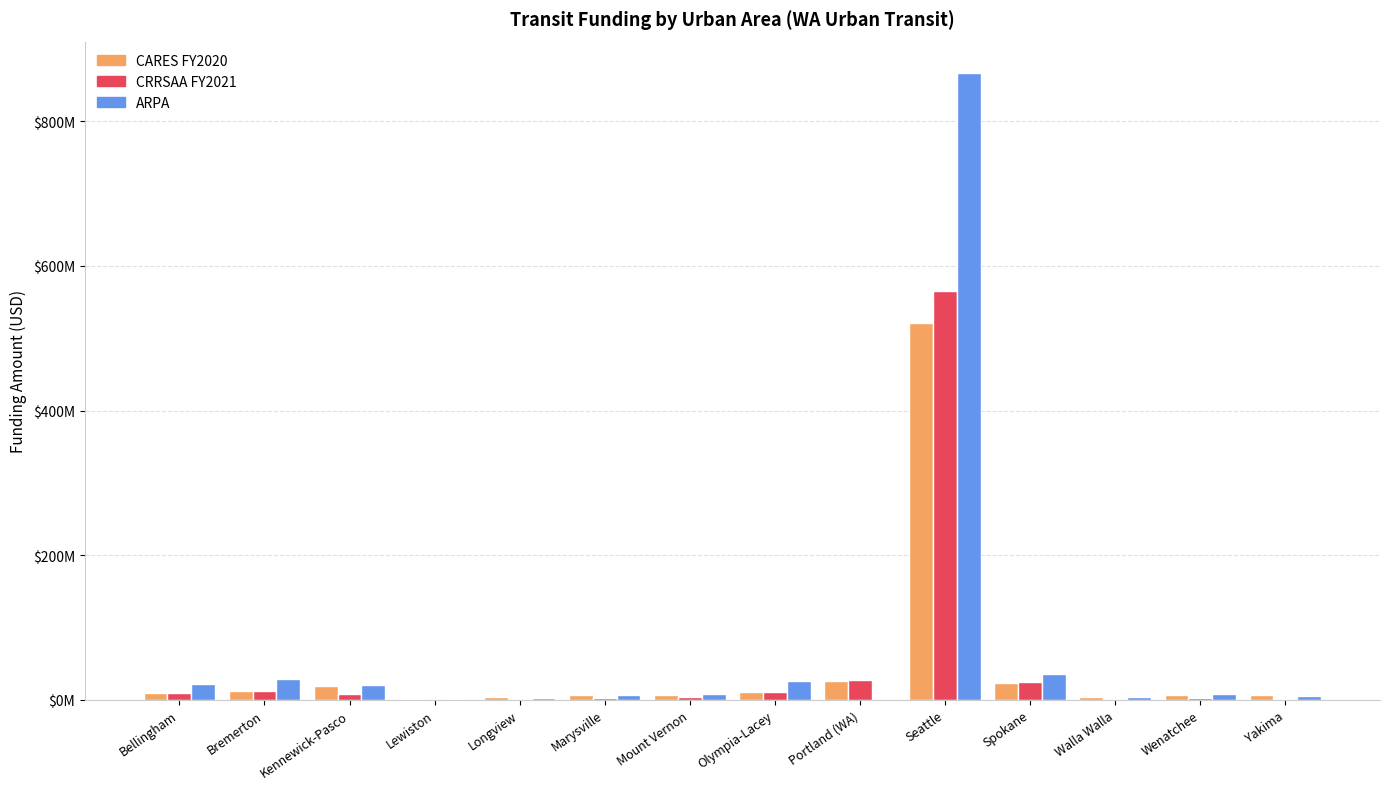

What are all the series names shown in the legend?

CARES FY2020, CRRSAA FY2021, ARPA